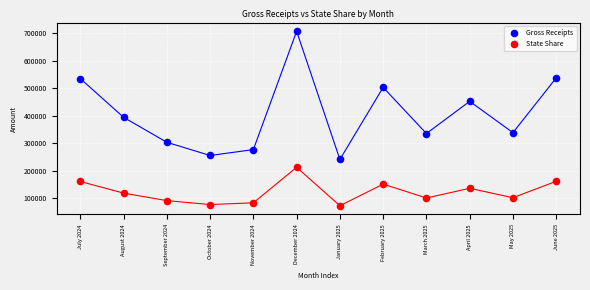

In the Gross Receipts series, what Y value is closest to 473540?

451778.8